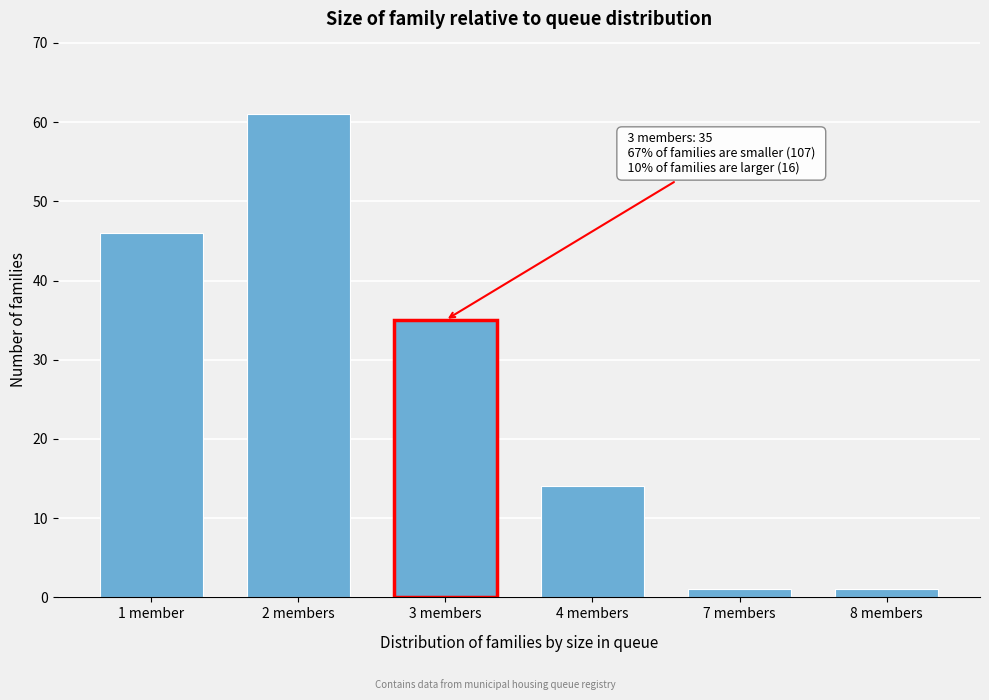

Reading left to right, what are all the values shown in this chart?

1 member=46	2 members=61	3 members=35	4 members=14	7 members=1	8 members=1